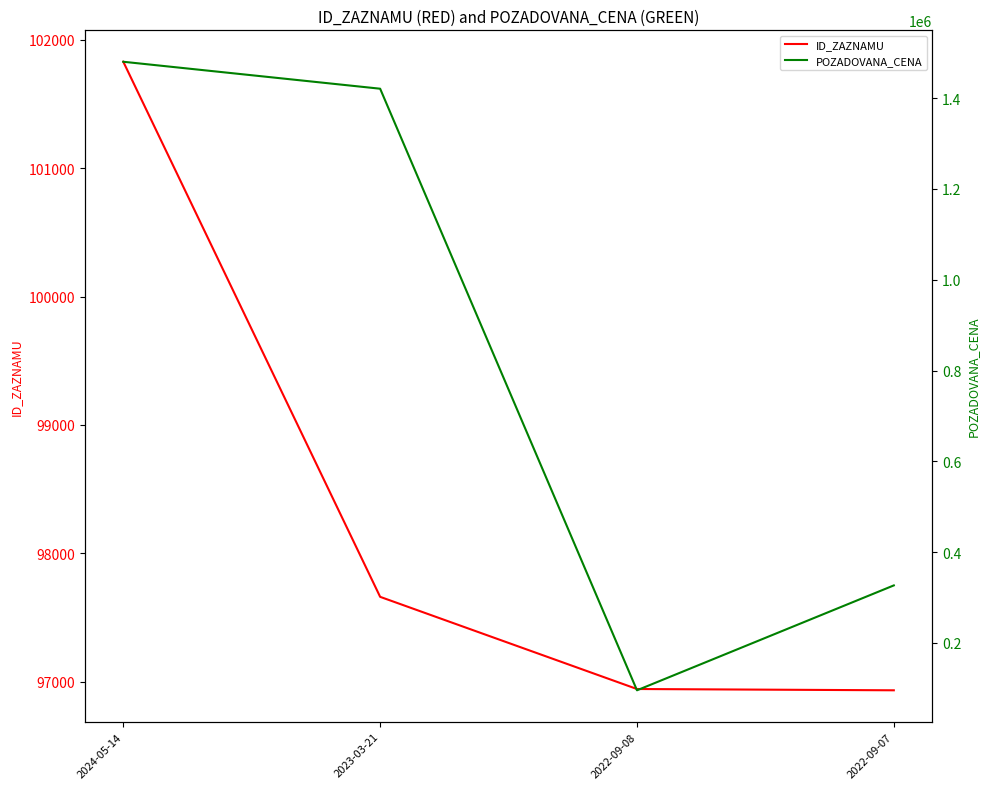

What is the value of the ID_ZAZNAMU point at the 4th from the left?

96933